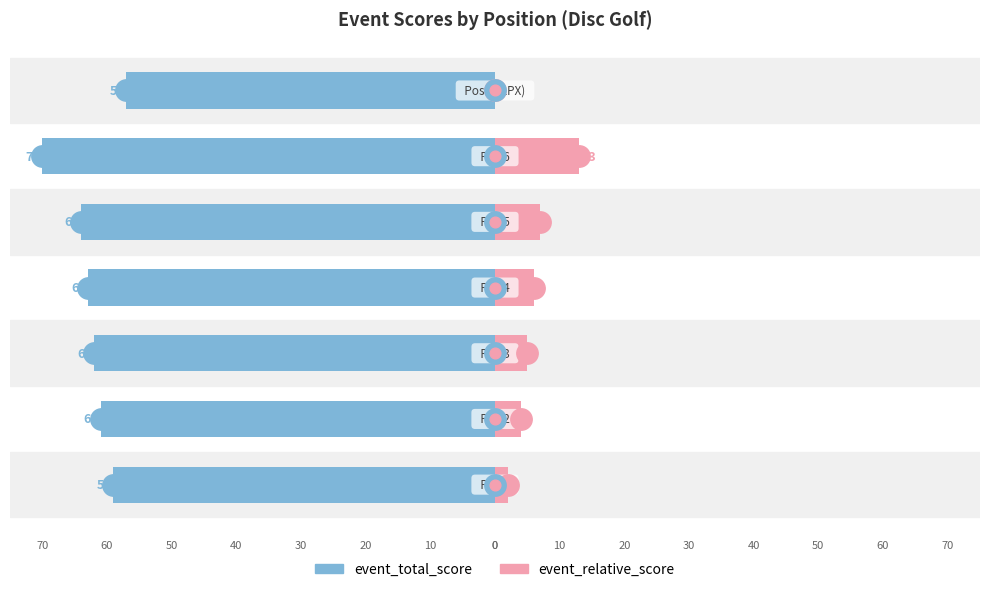

What is the difference between the maximum and minimum values in the event_total_score series?

13